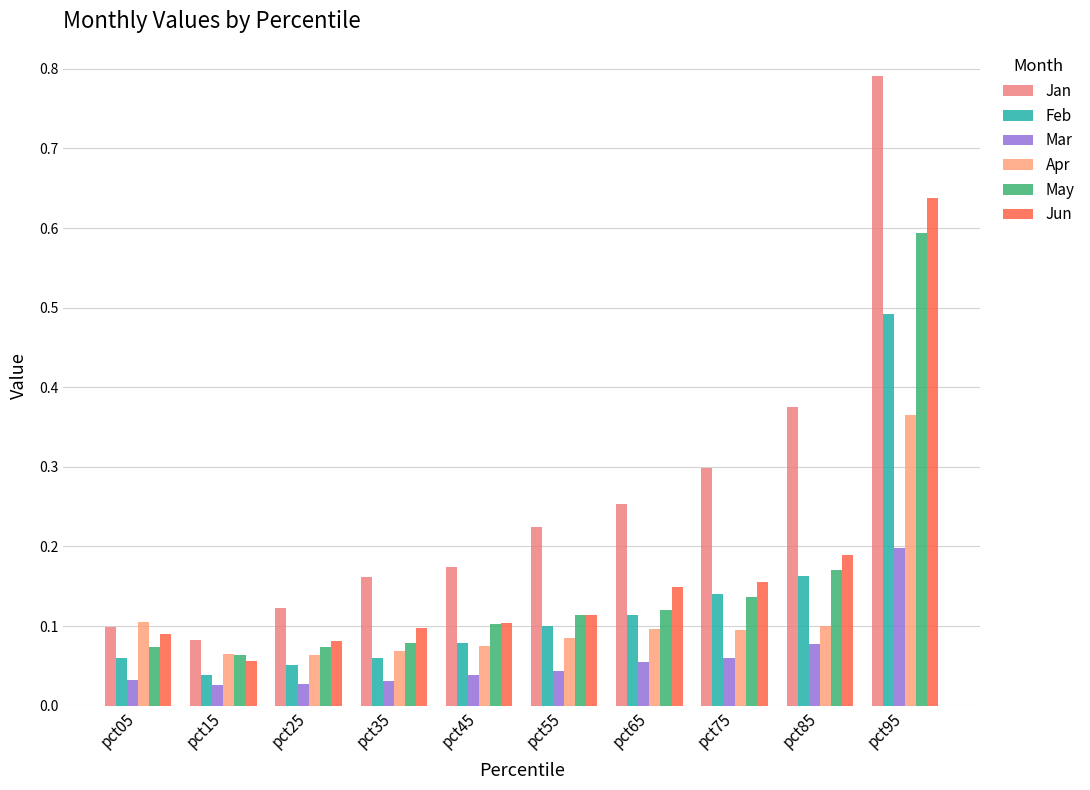

What is the sum of all Jun values?

1.7